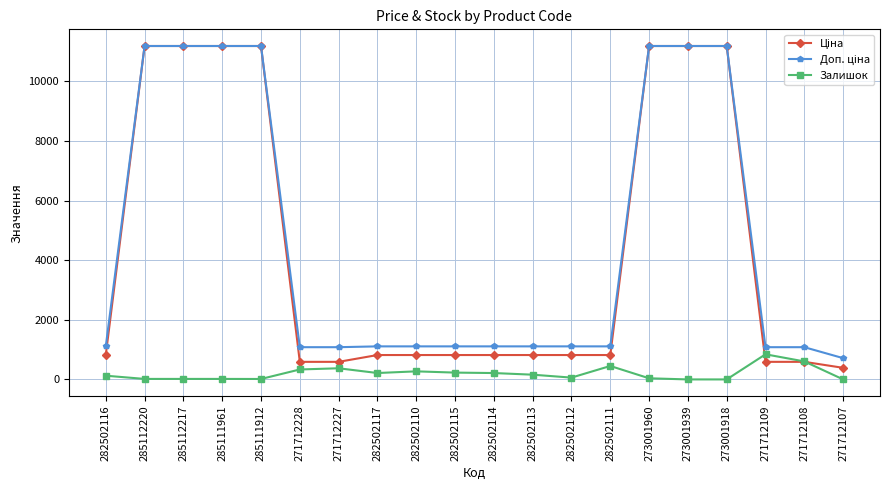

Is it true that Залишок equals 17.0 at 285111961?

True